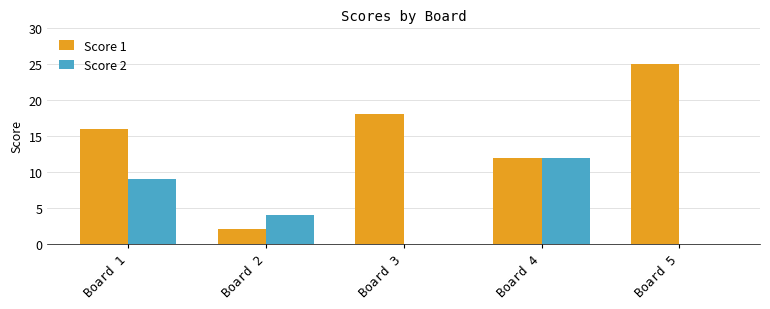

Does the chart contain stacked bars?

No